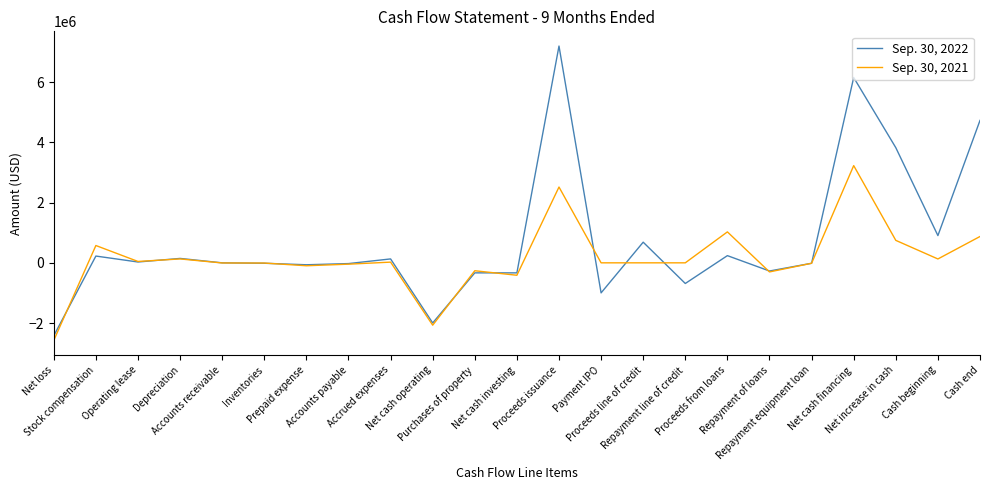

What is the lowest value of the Sep. 30, 2021 series?

-2576136